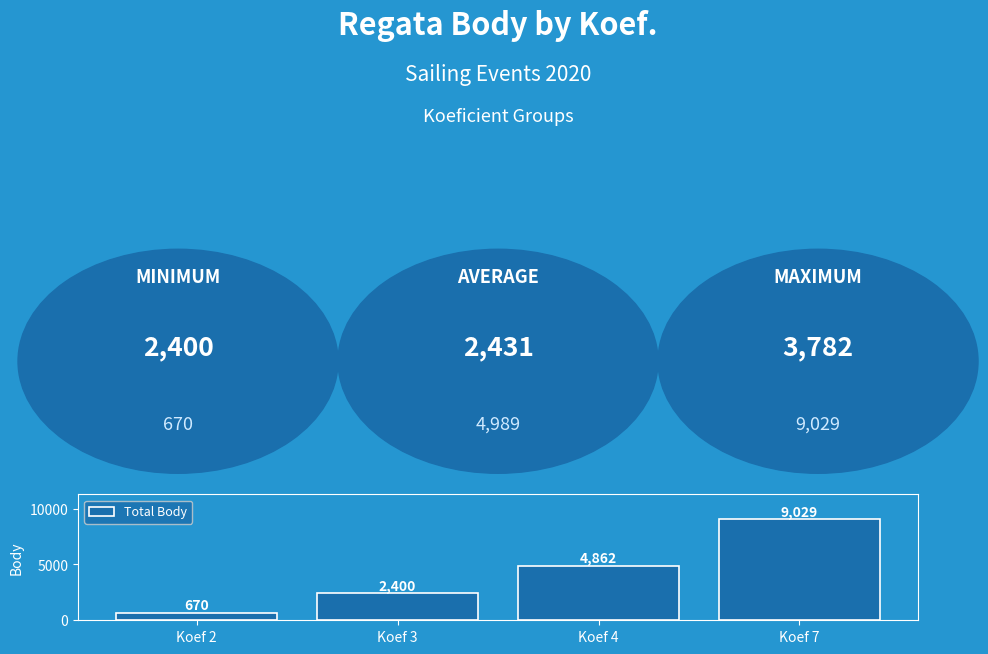

List the labels in order of value, largest first.

Koef 7, Koef 4, Koef 3, Koef 2